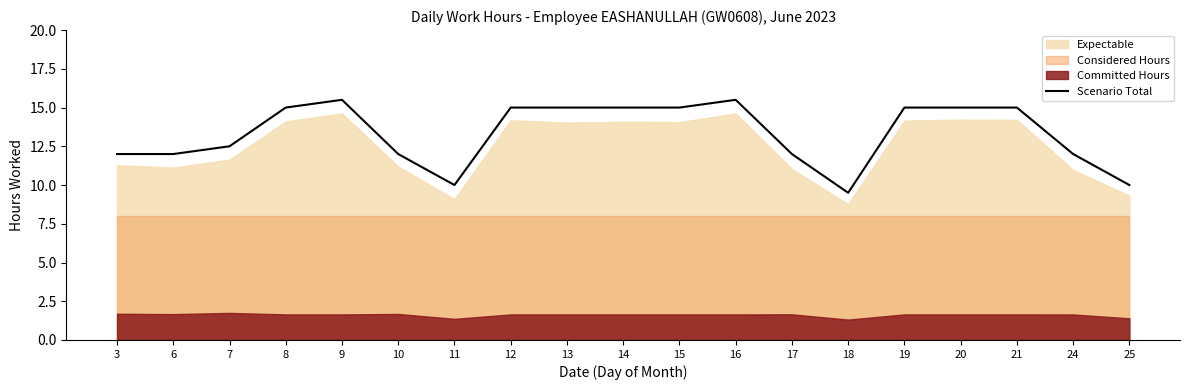

Between 21 and 6, which is larger?

21